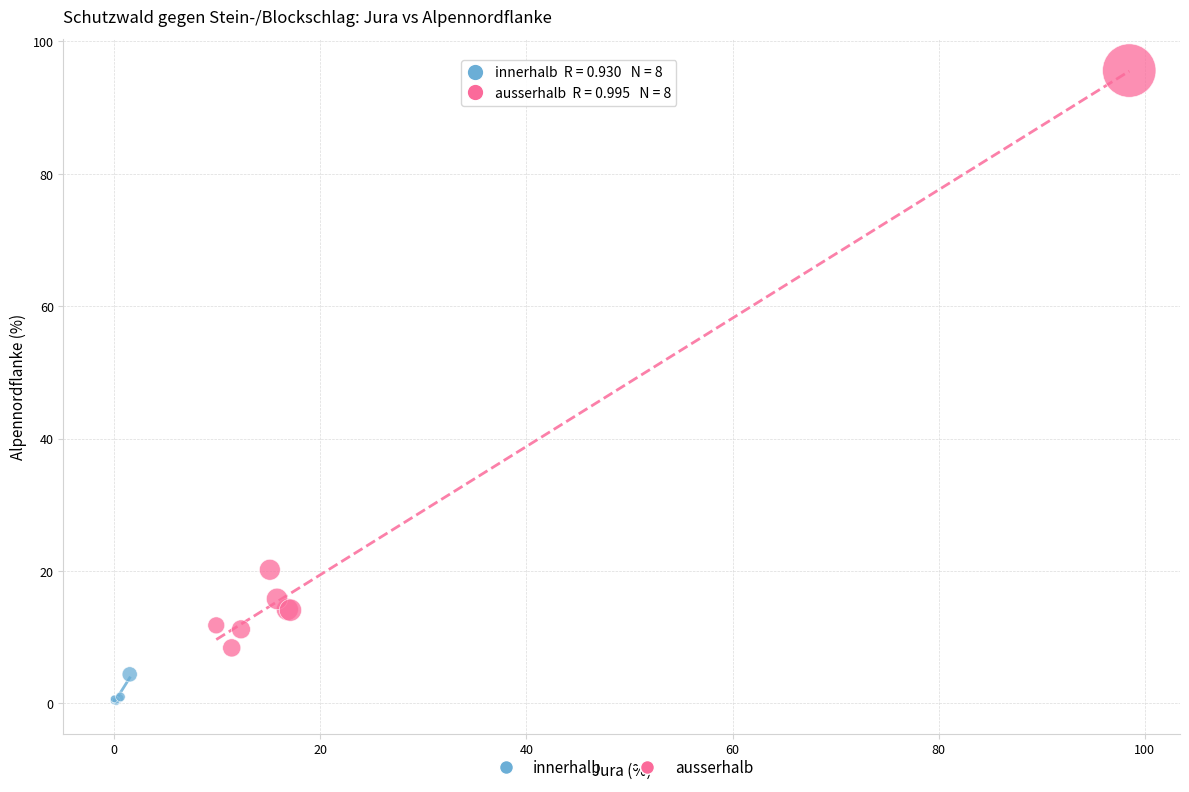

Which series contains the lowest Y value?

innerhalb